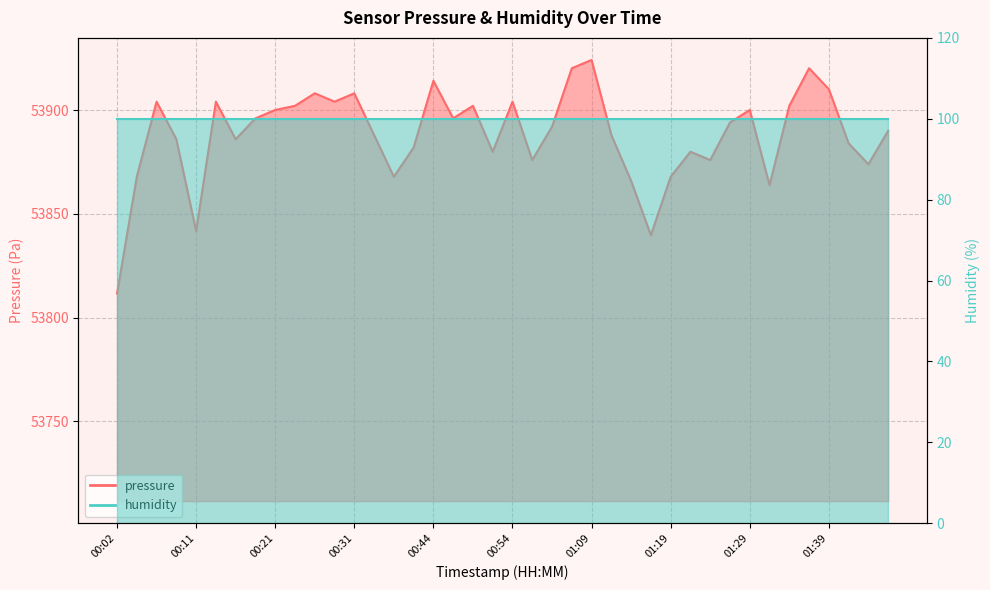

What is the difference between the values at 00:39 and 00:07?

36.2